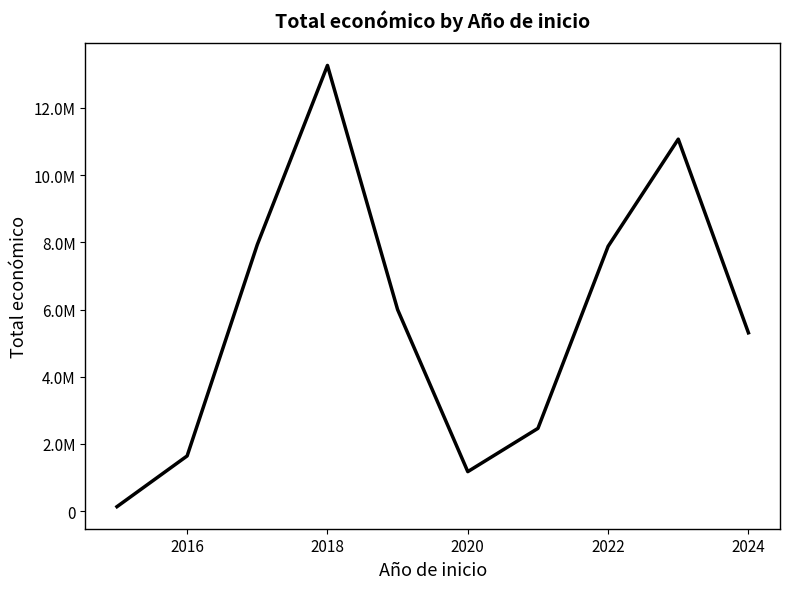

Does the chart have visible grid lines?

No